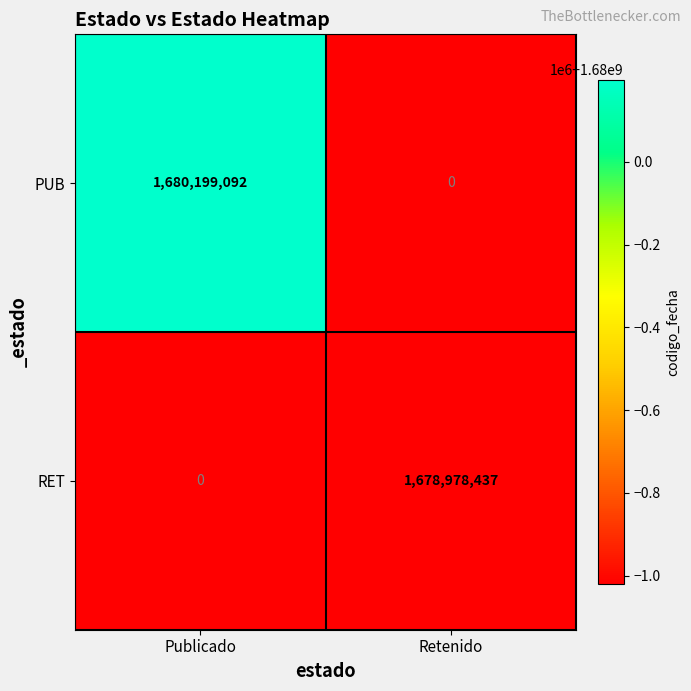

True or false: RET has a value of 0 at Publicado.

True